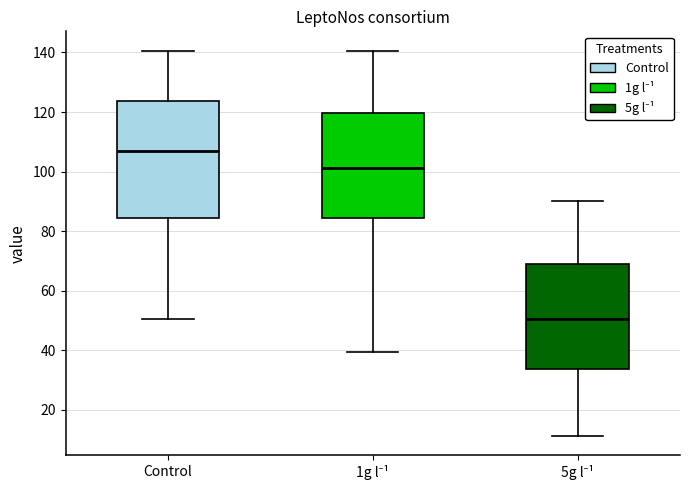

Reading left to right, transcribe this box plot: for each box, give where its median line is, the range the box spans, and where its two whiskers end, as read against the y-axis. The values are not printed on the chart, so give them approximately, as read against the axis.

Control: median 106, box 84 to 124, whiskers 50 to 140
1g l⁻¹: median 102, box 84 to 120, whiskers 40 to 140
5g l⁻¹: median 50, box 34 to 68, whiskers 12 to 90